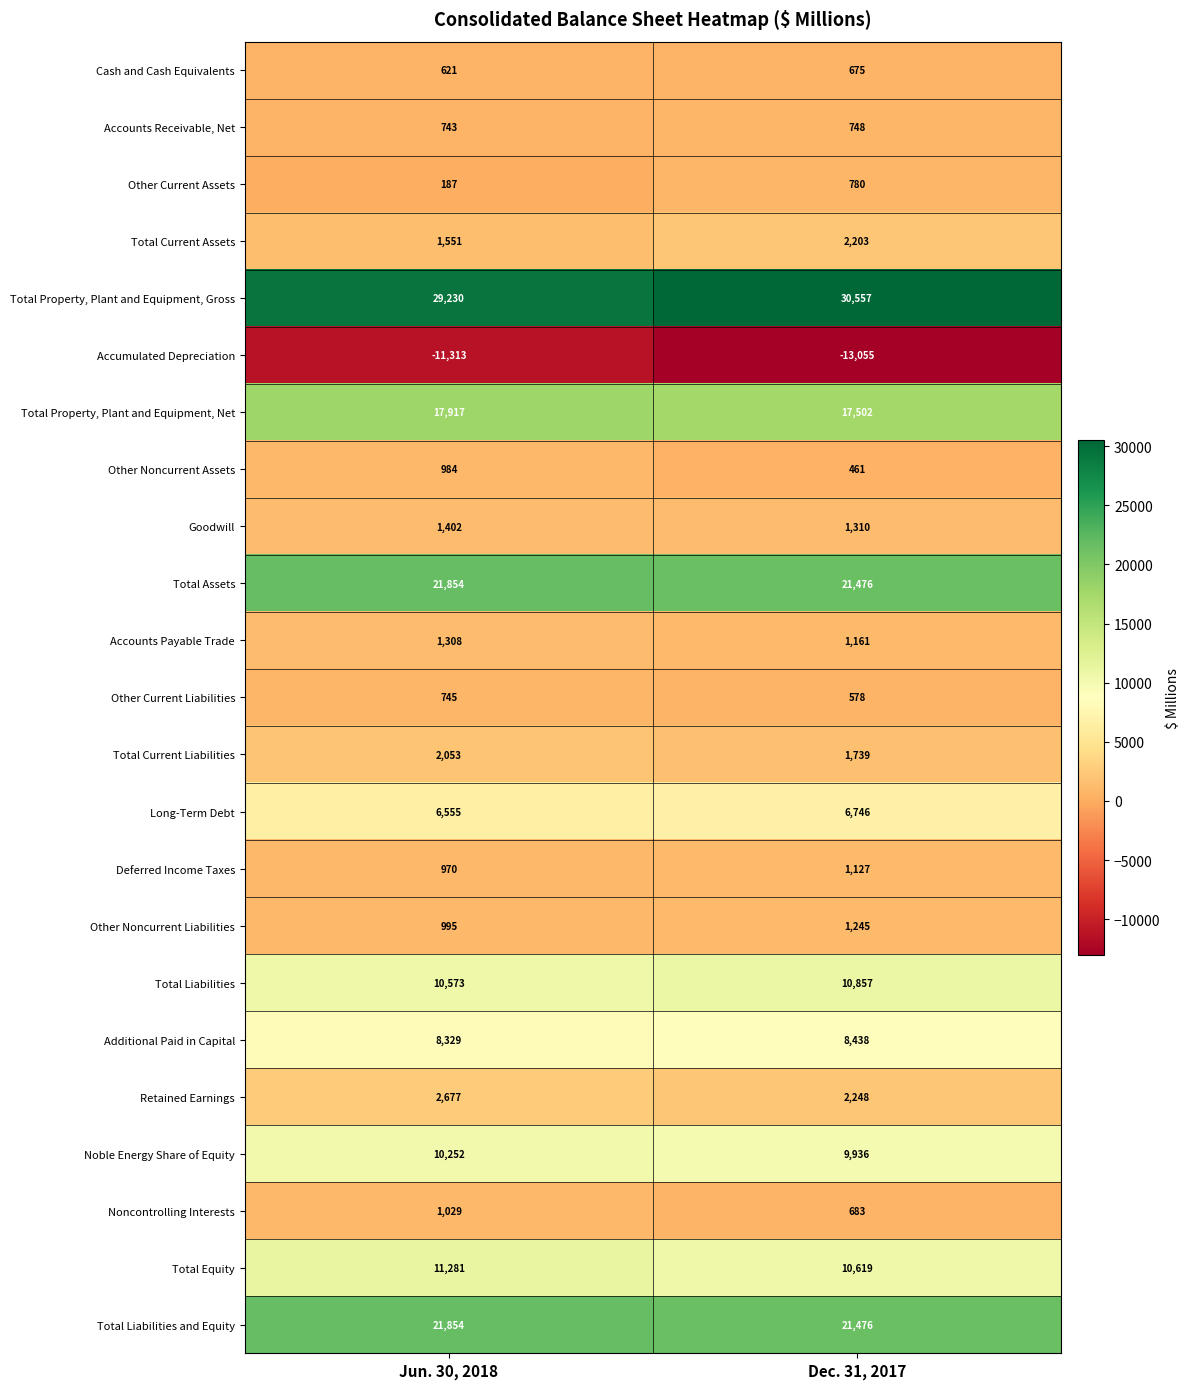

Is it true that Long-Term Debt equals 8800 at Jun. 30, 2018?

False